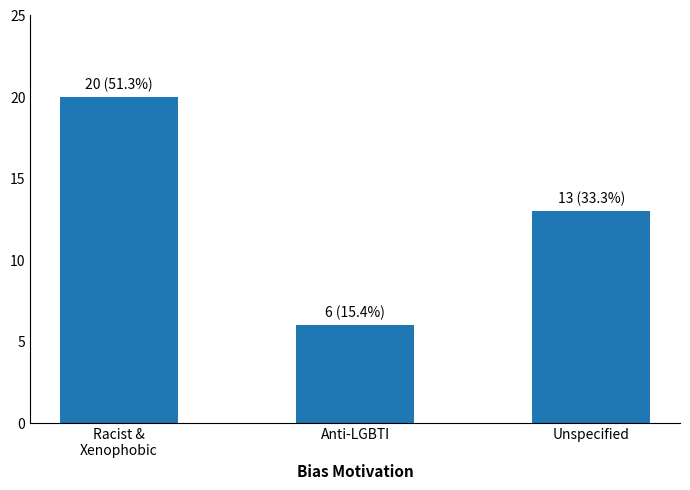

What is the change in value from Anti-LGBTI to Unspecified?

+7